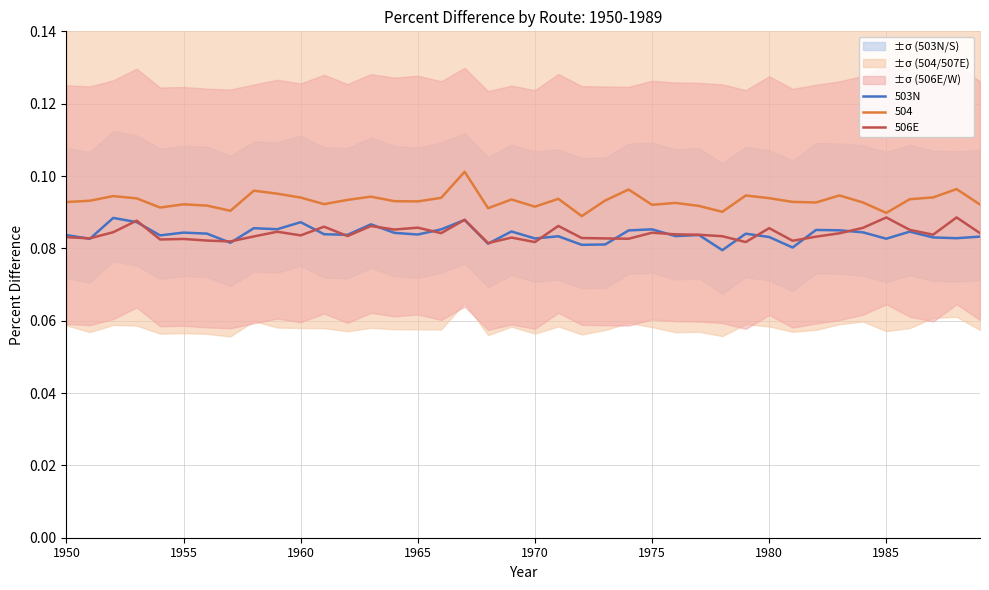

The 503N series shows 0.0 at 1980. True or false?

False